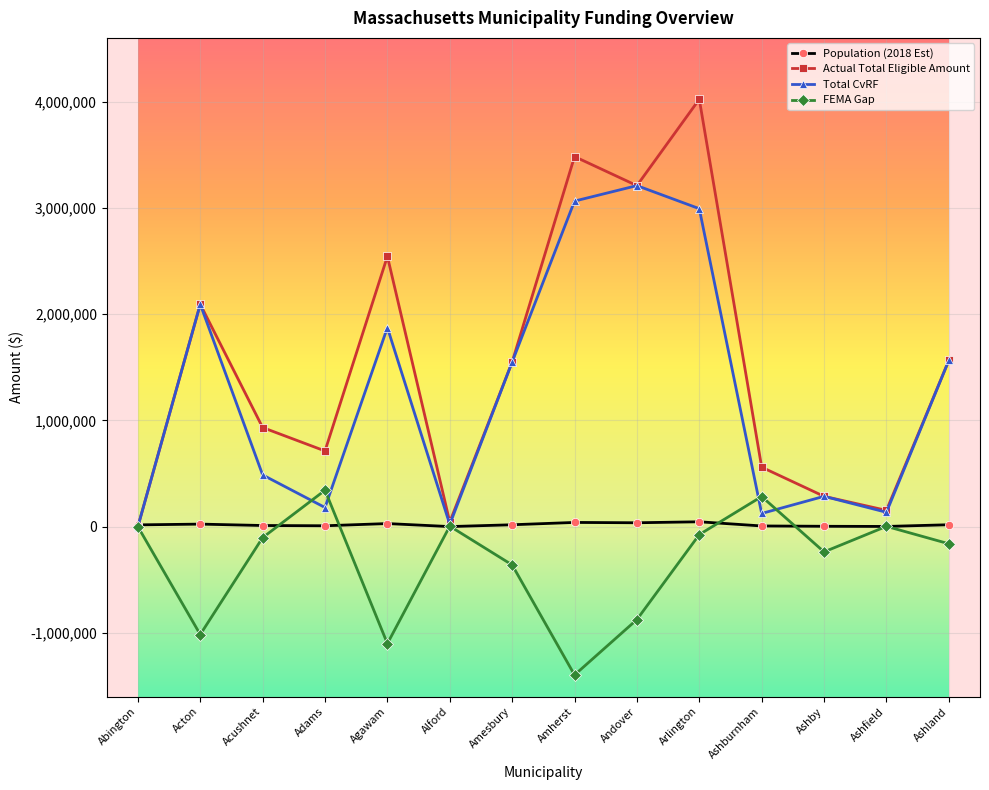

What is the label of the 12th point from the left?

Ashby